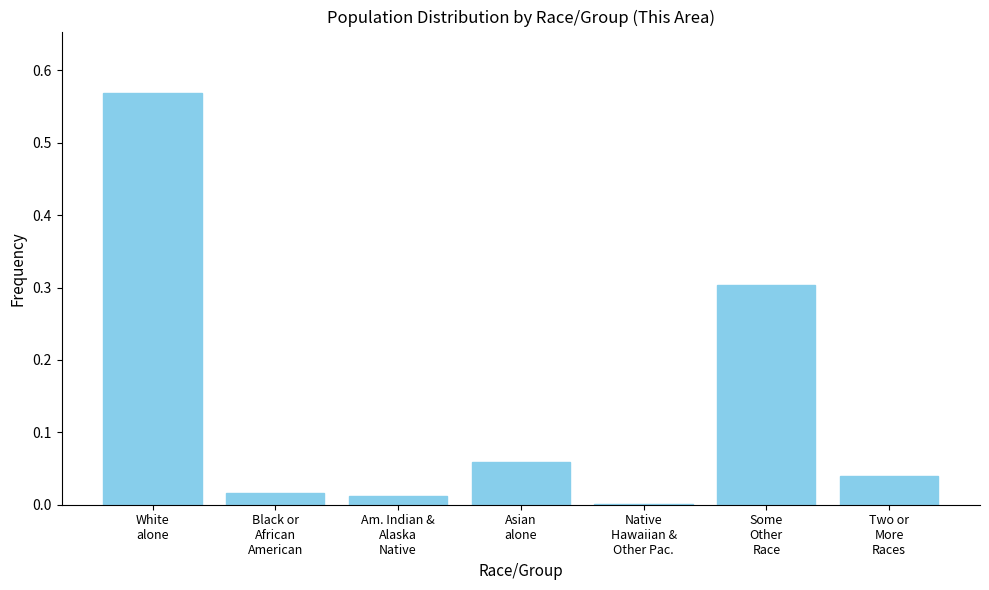

What is the sum of all values?

1.0